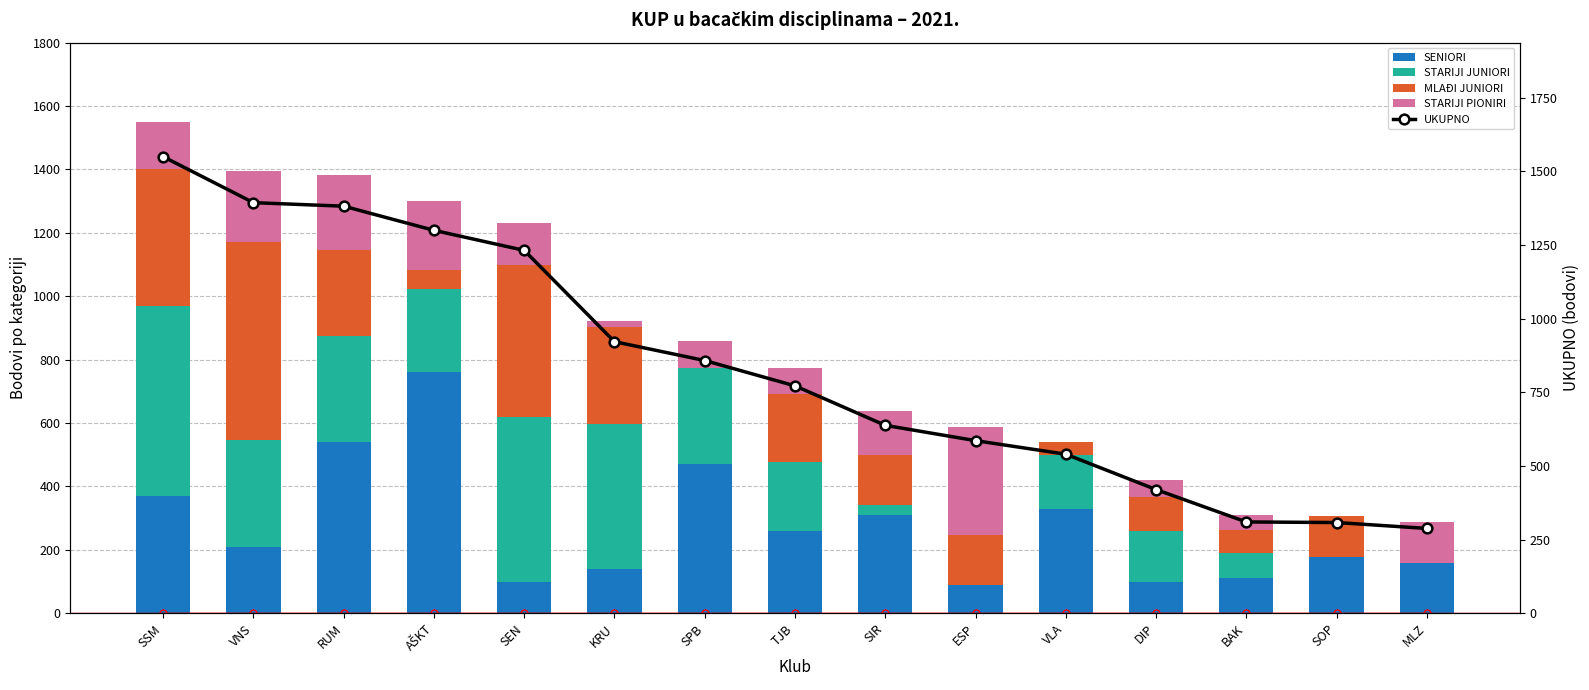

What position from the left is SSM?

1